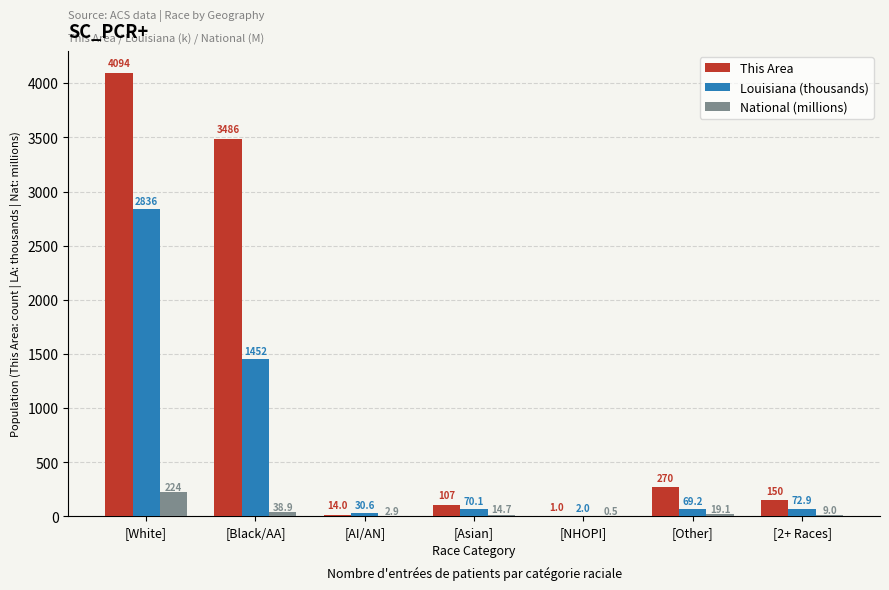

What is the total value across all series at [Asian]?

191.8